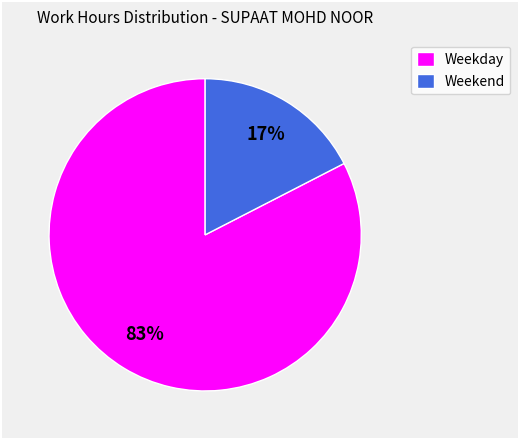

How many segments does this pie chart have?

2